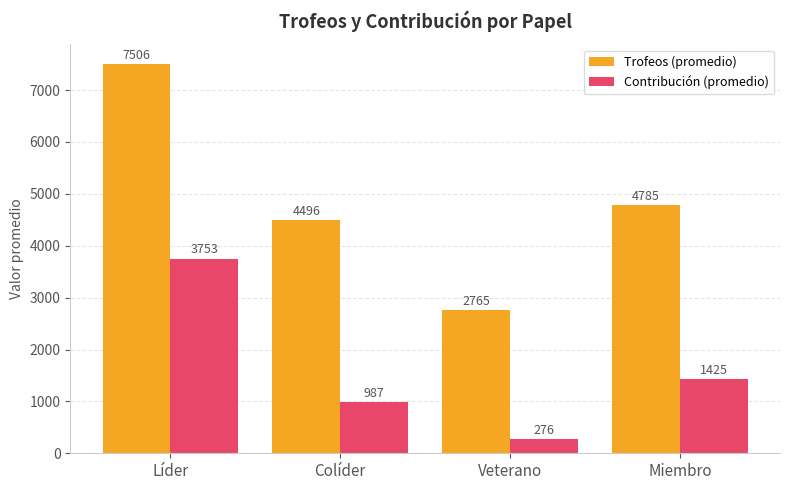

List the labels in order of Contribución (promedio) value, largest first.

Líder, Miembro, Colíder, Veterano